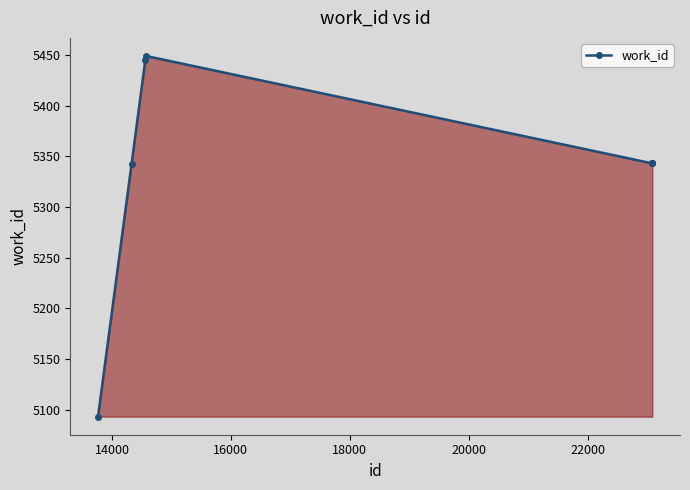

What is the average value?

5337